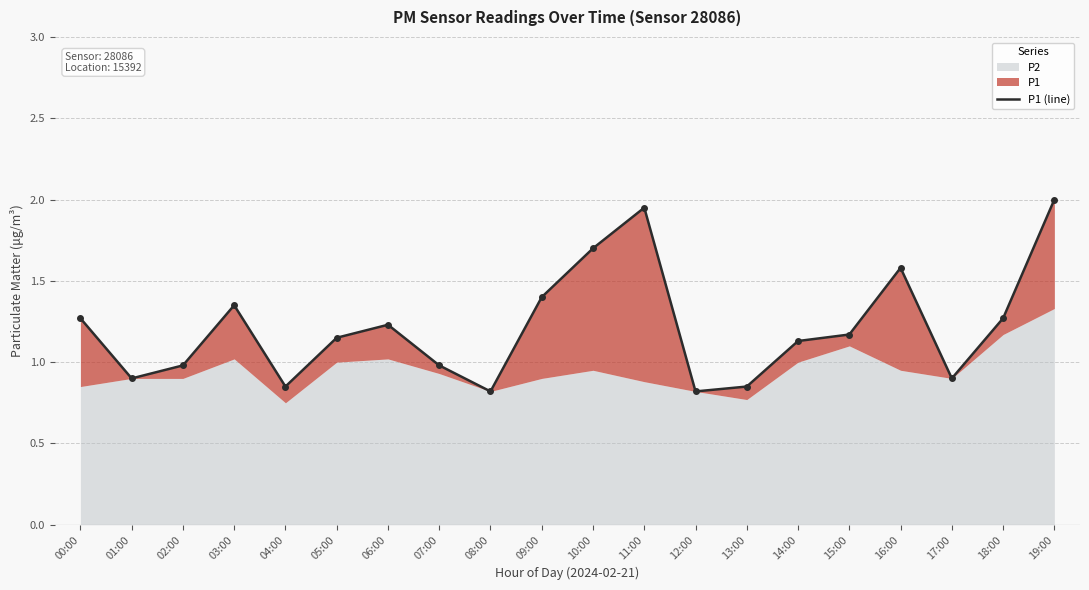

What is the difference between the maximum and second lowest values?

1.2